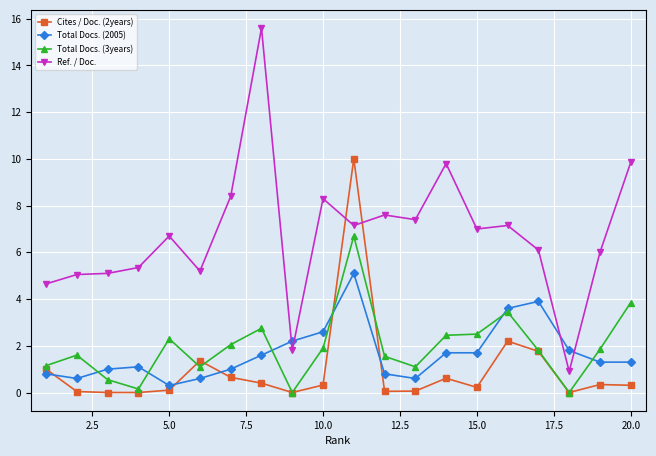

What is the maximum value for Total Docs. (3years)?

6.7